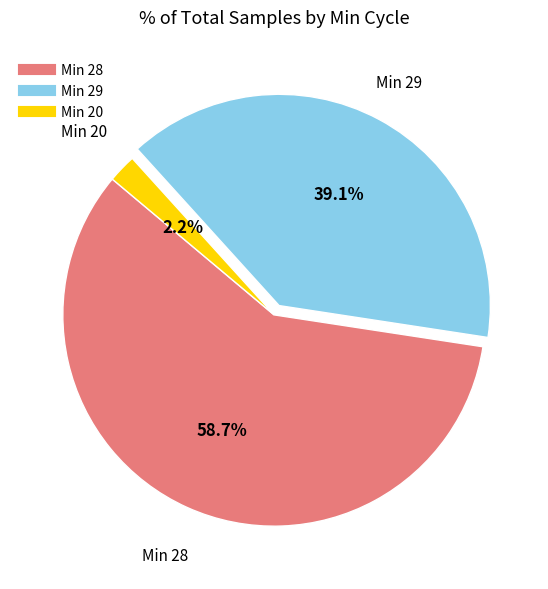

Is there any slice that represents more than half of the pie?

Yes